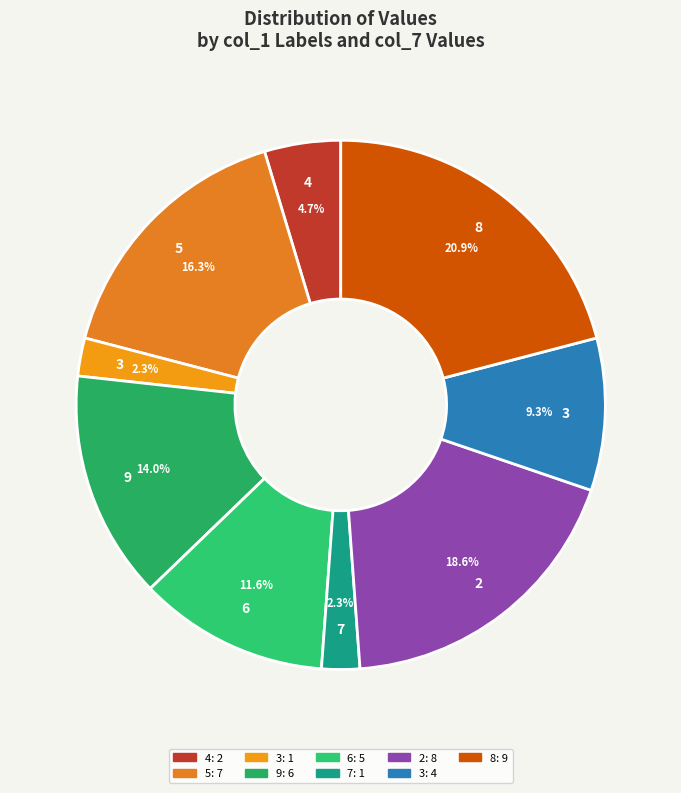

Is there any slice that represents more than half of the pie?

No